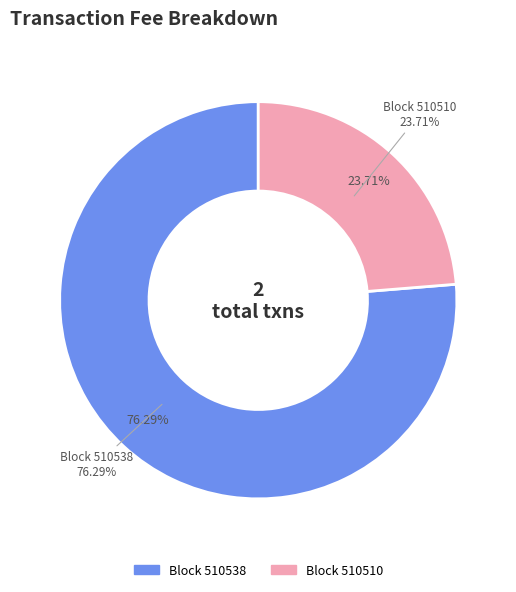

Is the sum of 510510 and 510538 greater than half?

Yes